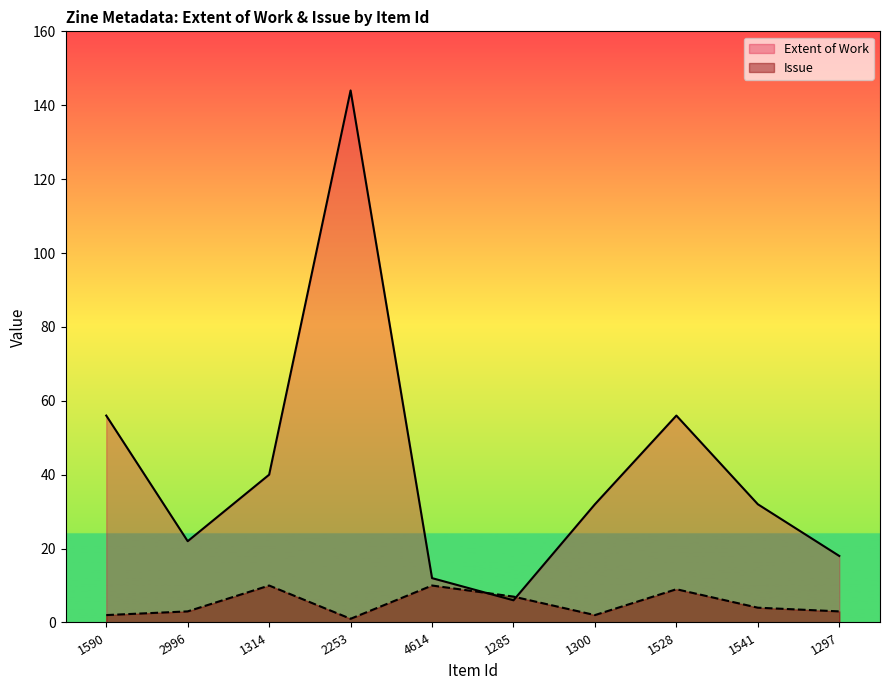

Which category has the highest value in the Issue series?

1314